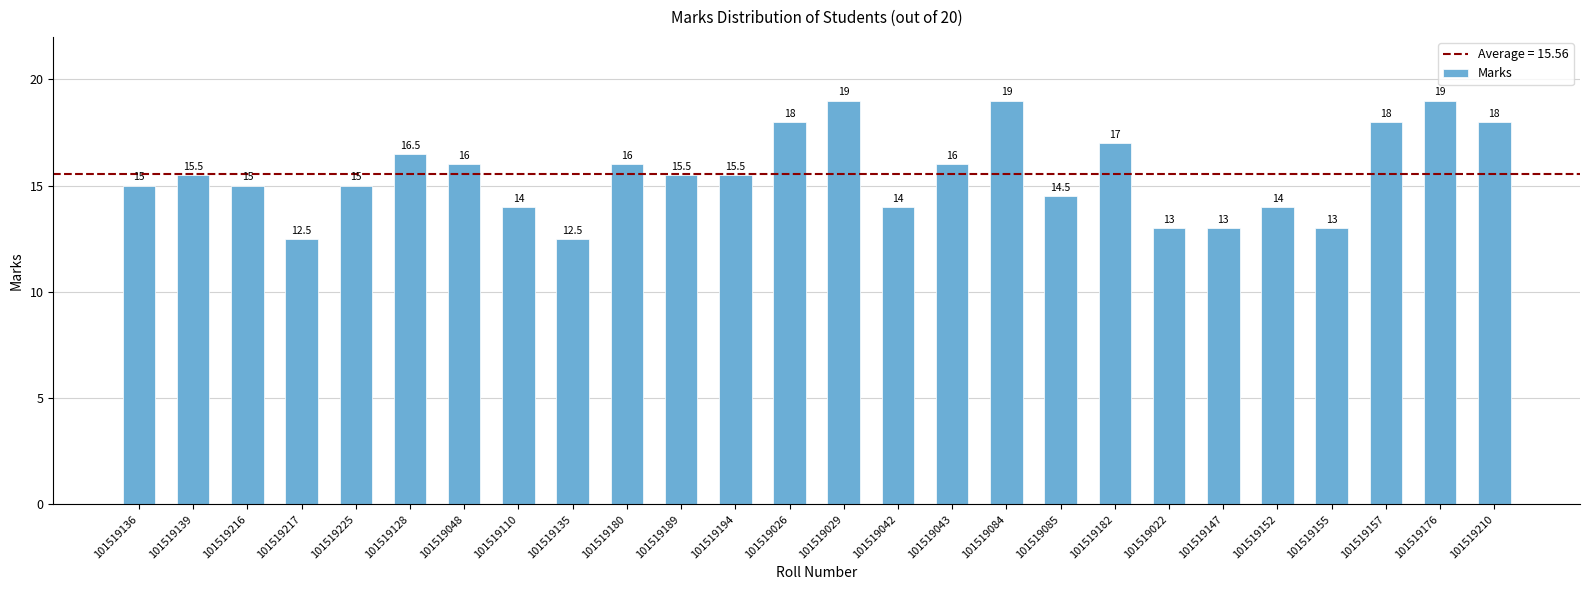

What is the smallest value displayed?

12.5